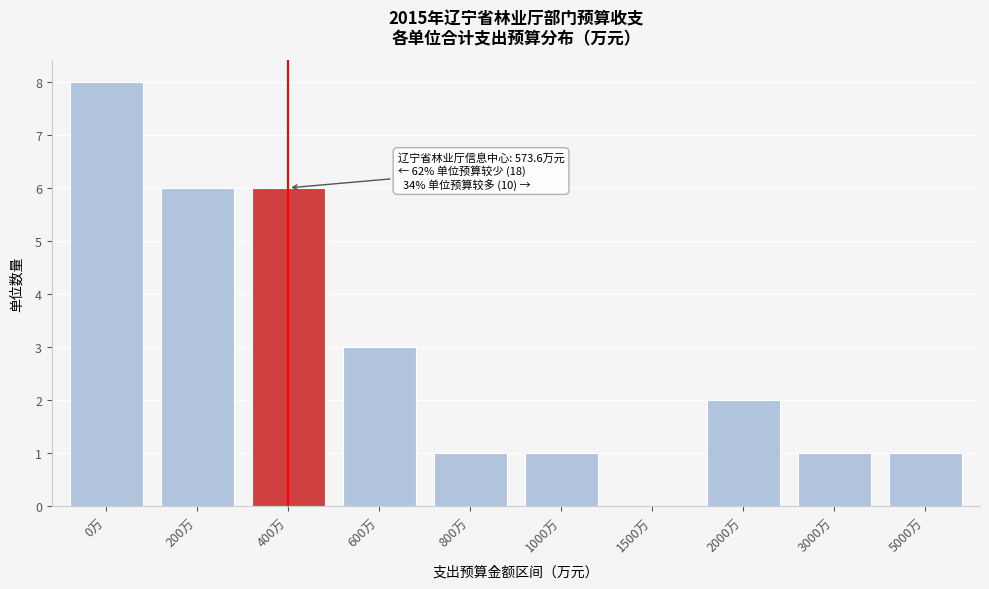

Reading left to right, extract all data points from this chart.

0万=8	200万=6	400万=6	600万=3	800万=1	1000万=1	1500万=0	2000万=2	3000万=1	5000万=1